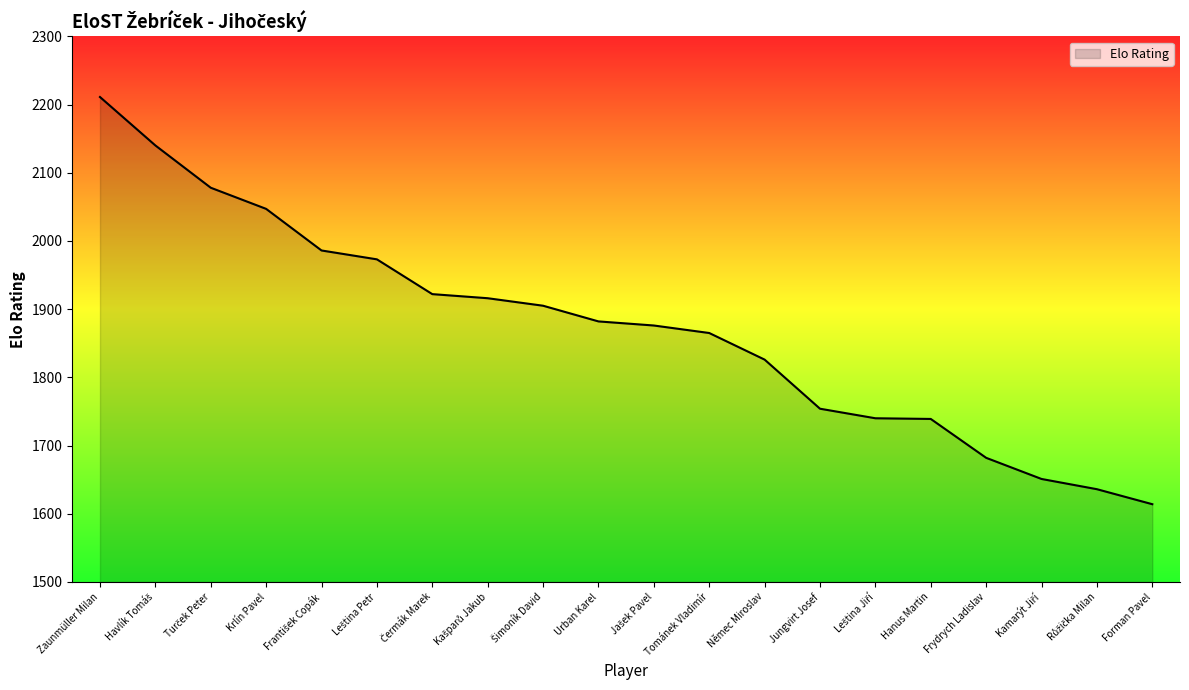

Which label corresponds to the largest value in the chart?

Zaunmüller Milan